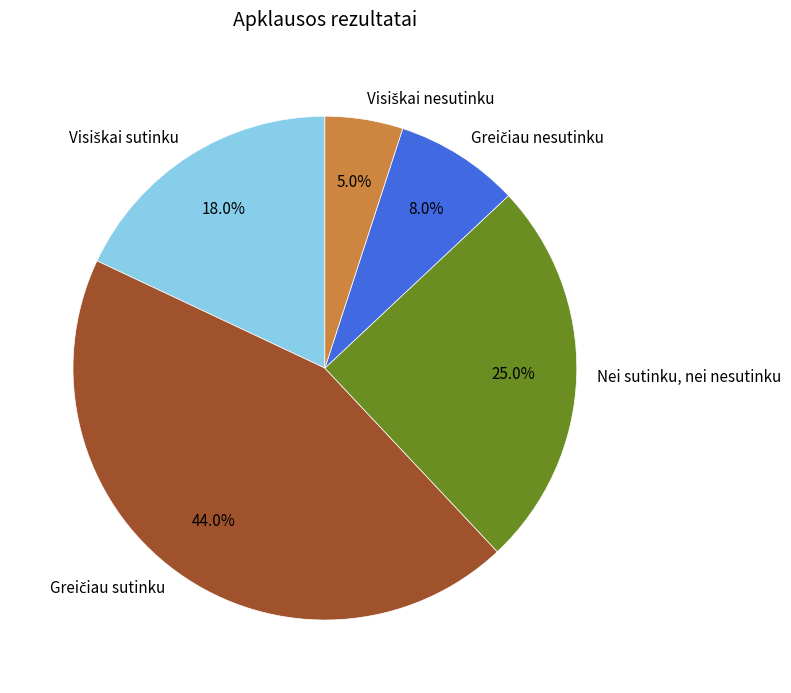

To the nearest percent, what is the average slice percentage?

20%